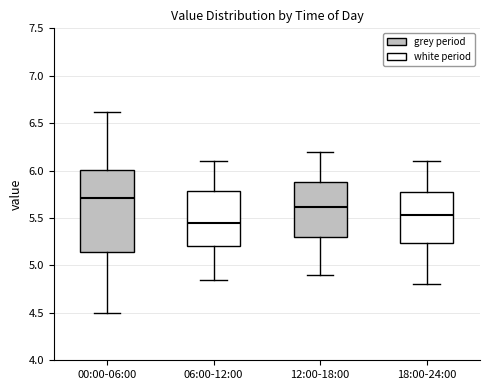

Reading left to right, read every box against the y-axis: the position of its median line, the range the box covers, and the ends of its whiskers. The values are not printed on the chart, so give them approximately, as read against the axis.

00:00-06:00: median 5.70, box 5.15 to 6.00, whiskers 4.50 to 6.60
06:00-12:00: median 5.45, box 5.20 to 5.80, whiskers 4.85 to 6.10
12:00-18:00: median 5.60, box 5.30 to 5.90, whiskers 4.90 to 6.20
18:00-24:00: median 5.55, box 5.25 to 5.75, whiskers 4.80 to 6.10